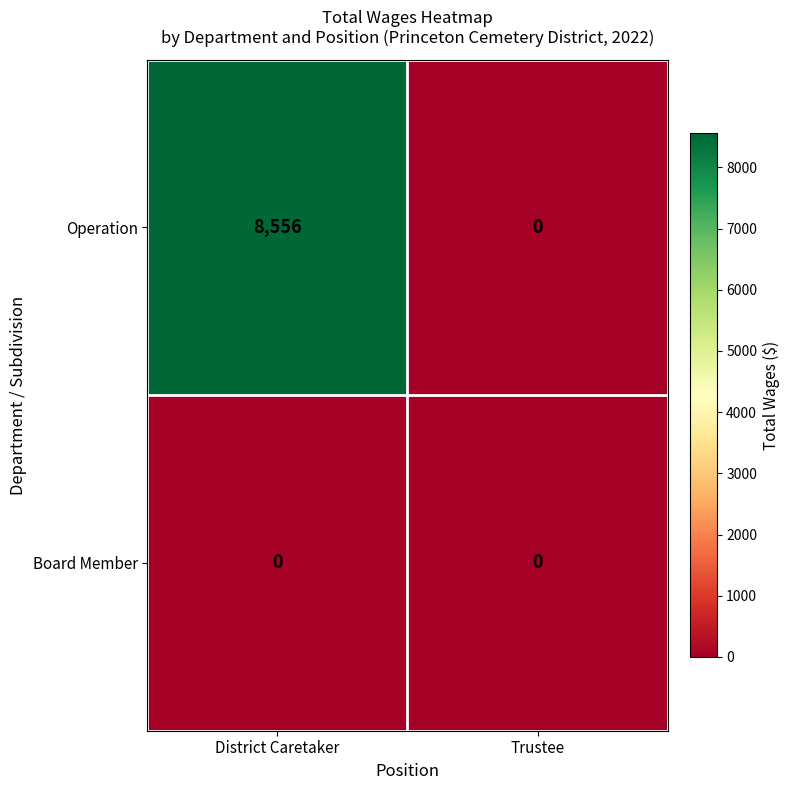

Between District Caretaker and Trustee, which series saw the biggest shift?

Operation